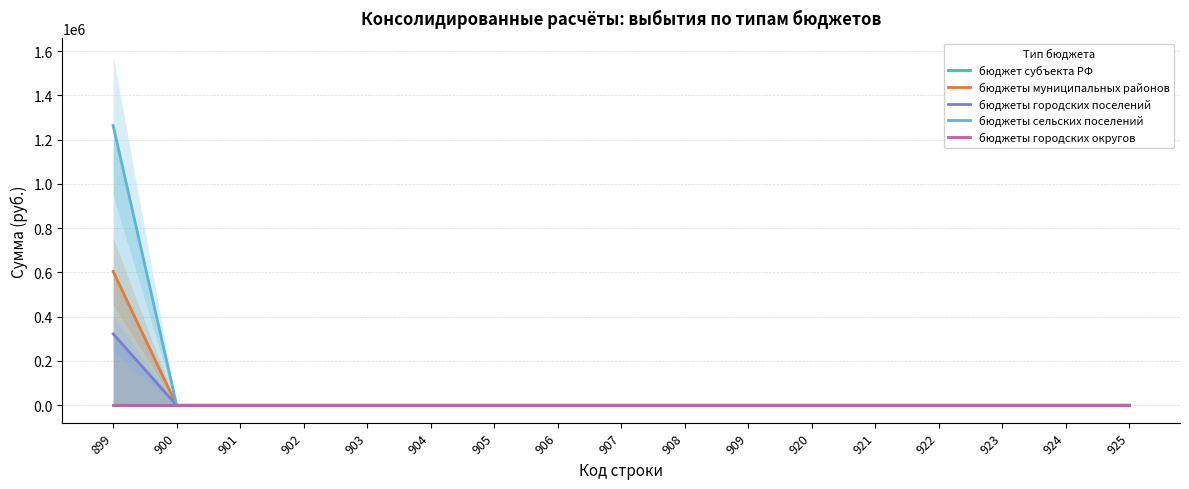

True or false: бюджеты городских поселений has a value of 176243 at 900.

False